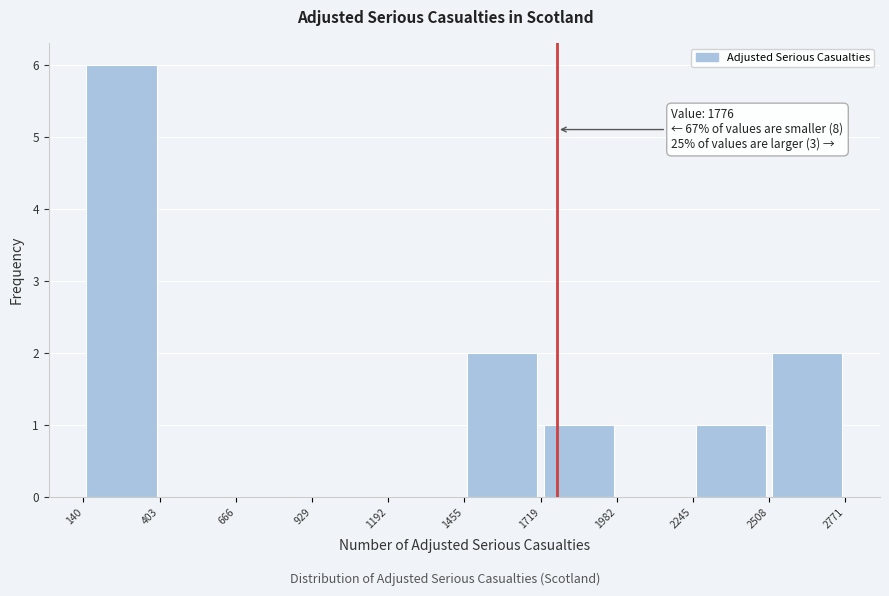

Which range on the x-axis has the tallest bar?

140 to 403